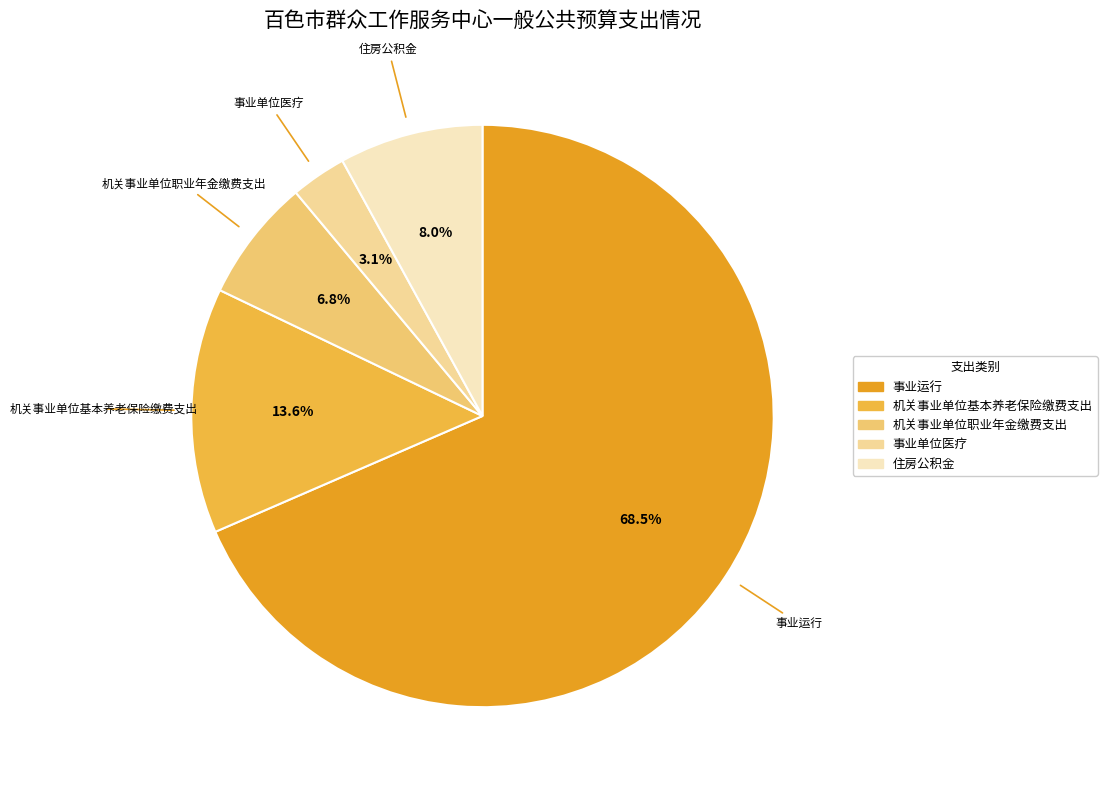

Which category accounts for the majority?

事业运行